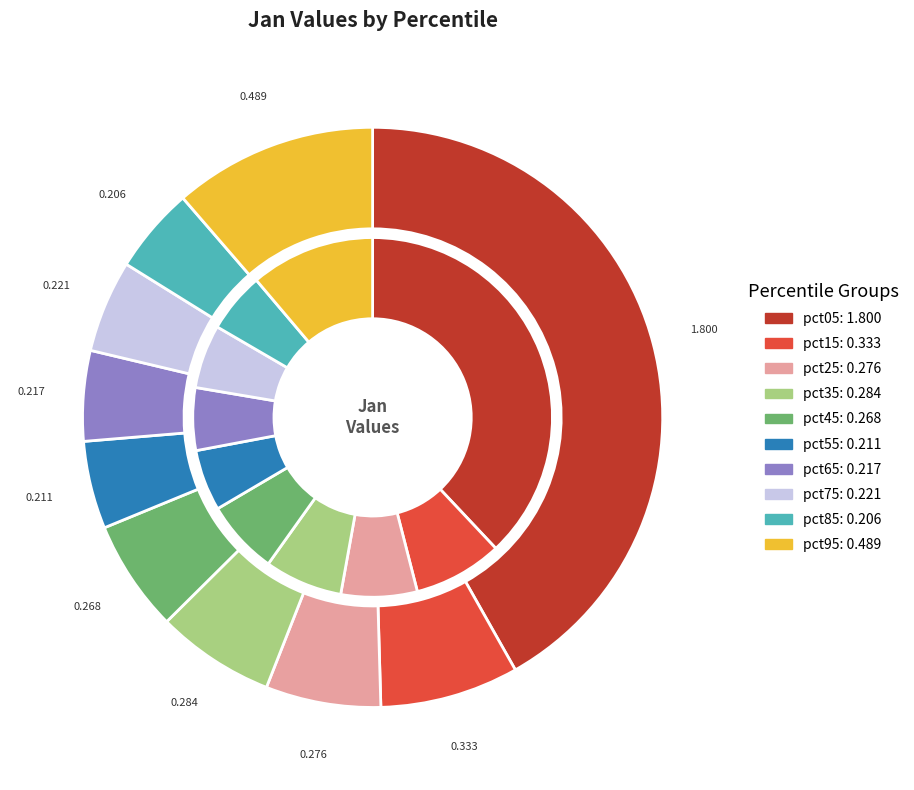

Is it true that pct15 is 8% of the pie?

True